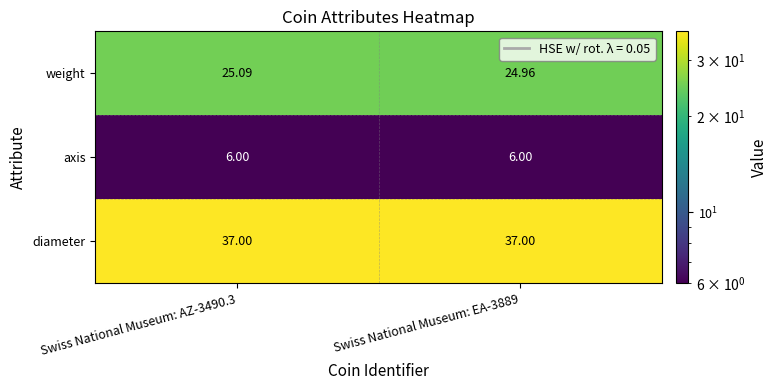

Between Swiss National Museum: AZ-3490.3 and Swiss National Museum: EA-3889, which series saw the biggest shift?

weight